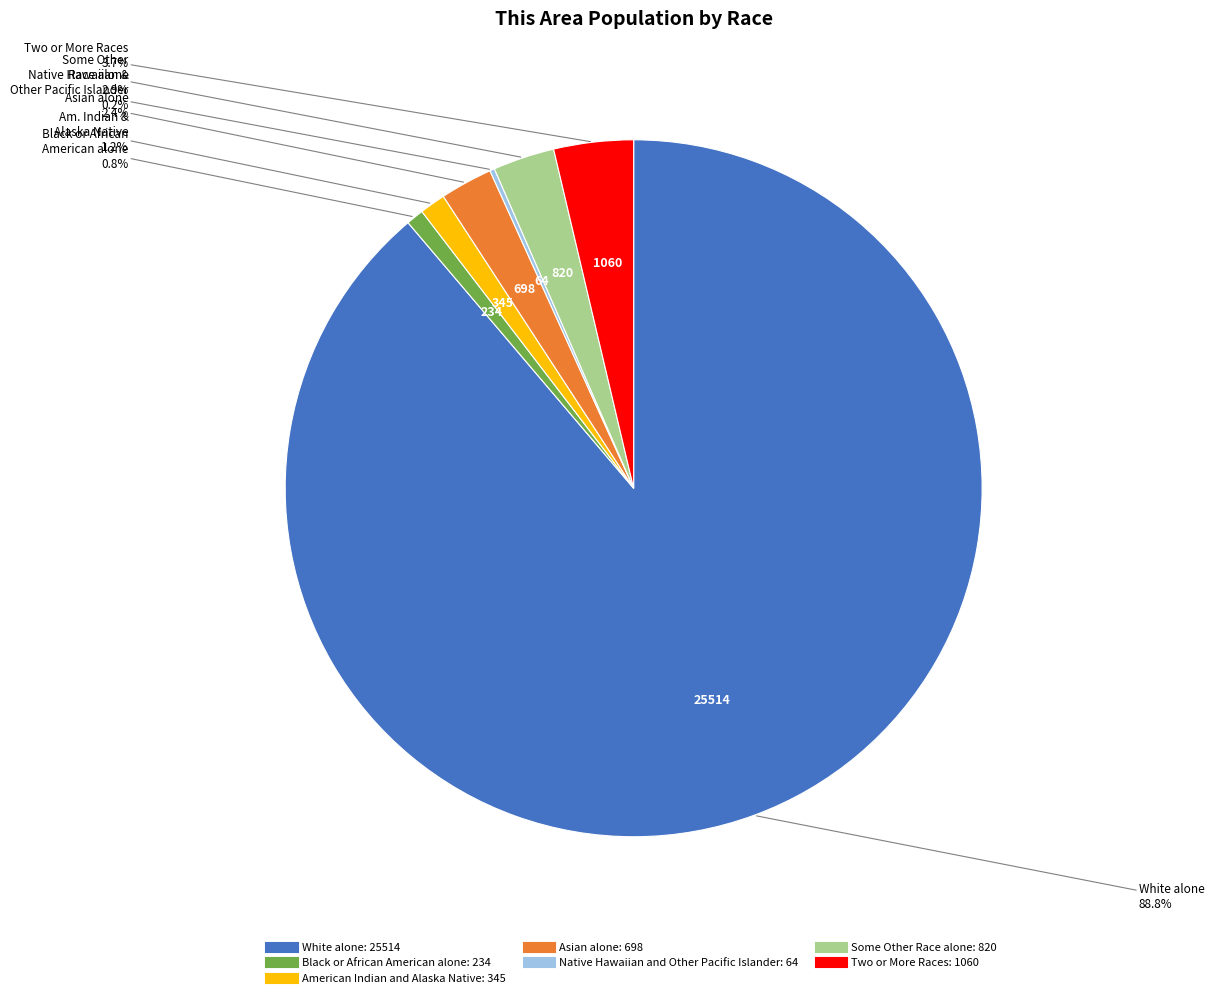

What is the majority slice?

White alone